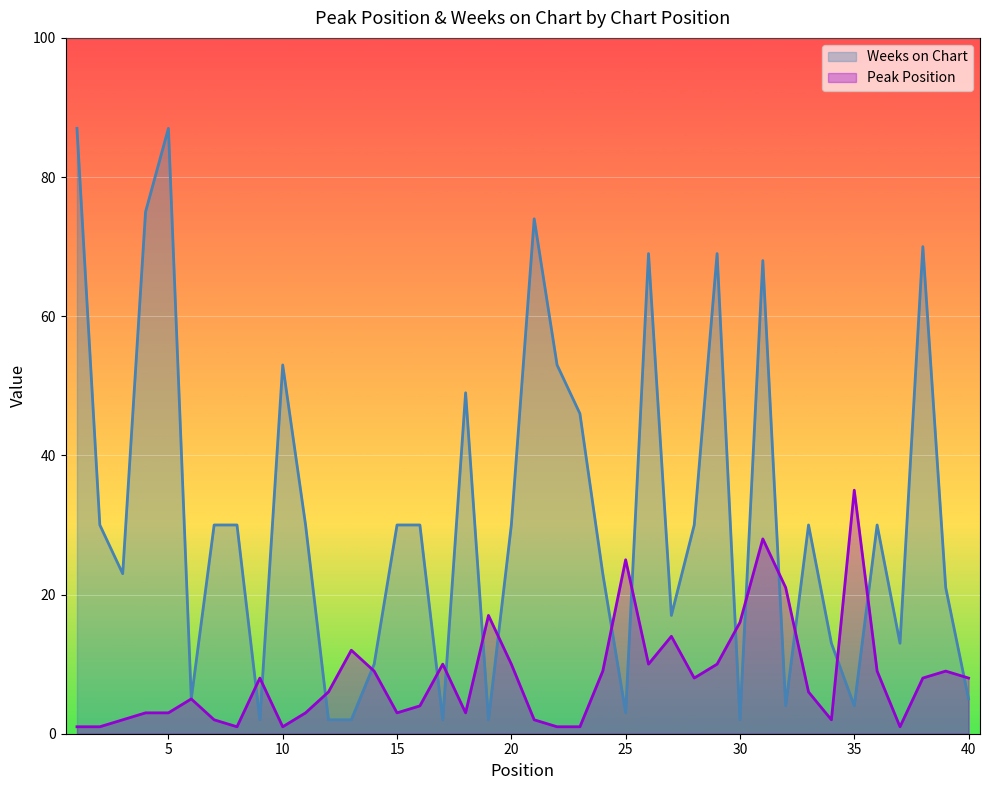

How many times do Peak Position and Weeks on Chart cross each other?

17